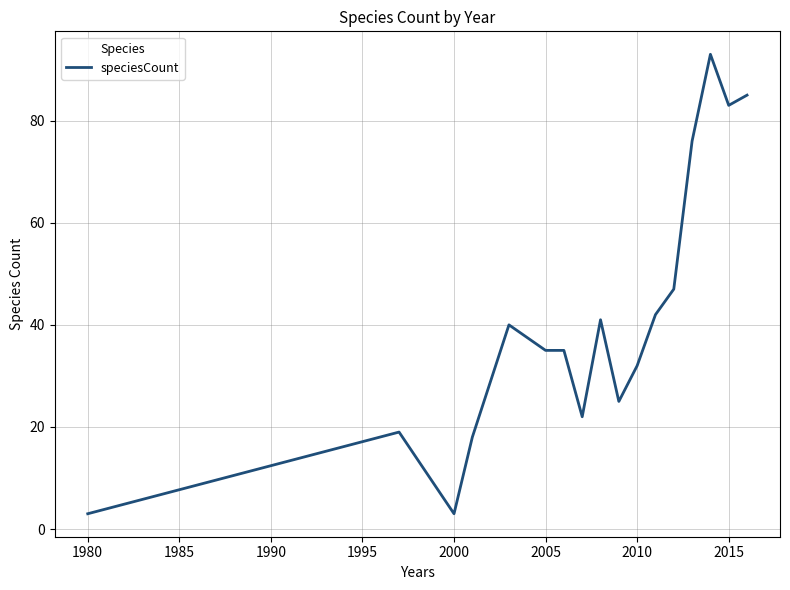

What is the greatest value displayed?

93